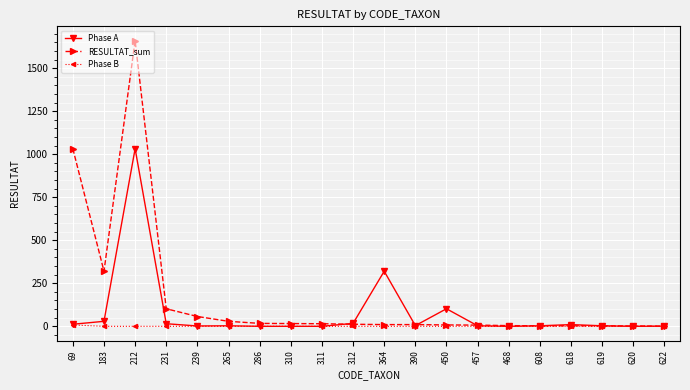

How many distinct data groups are displayed?

3